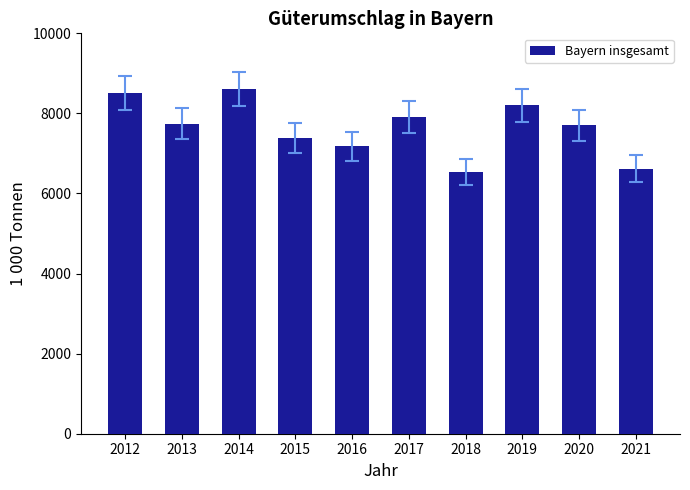

What is the change in value from 2014 to 2020?

-910